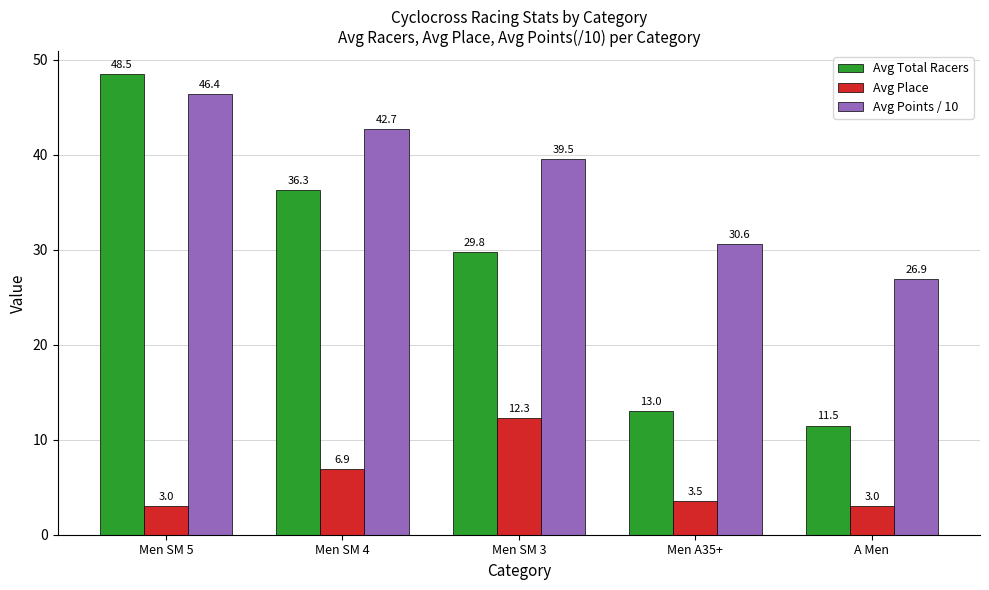

What is the minimum value shown in the chart?

3.0